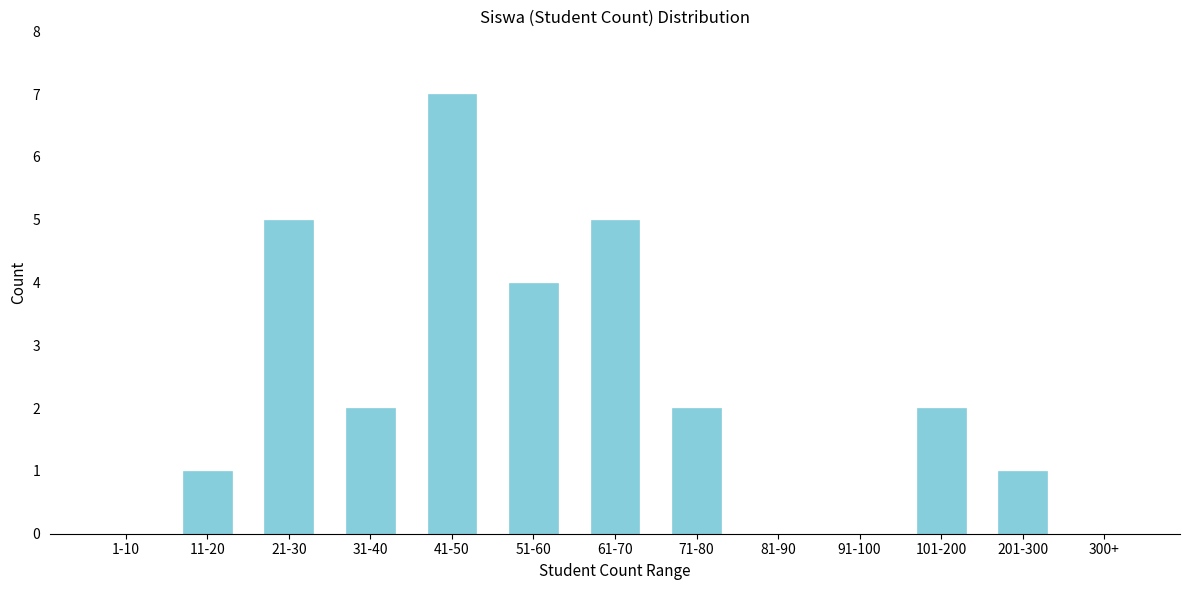

Reading left to right, transcribe all the data shown in this chart.

1-10=0	11-20=1	21-30=5	31-40=2	41-50=7	51-60=4	61-70=5	71-80=2	81-90=0	91-100=0	101-200=2	201-300=1	300+=0